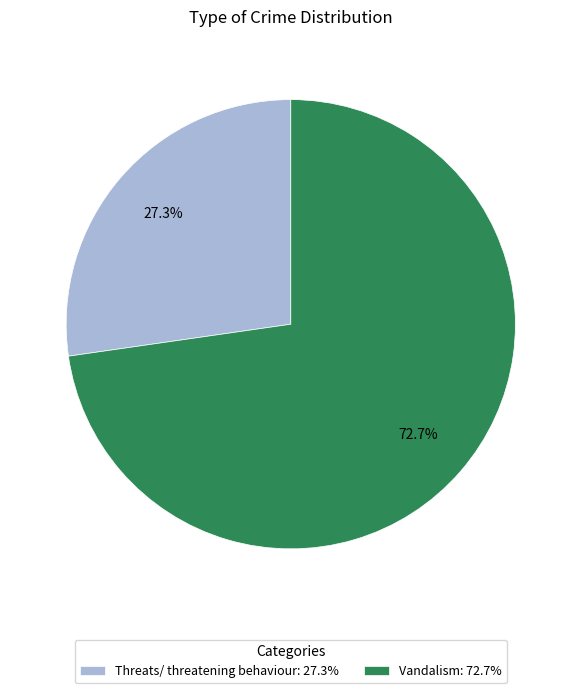

What percentage is NOT represented by Threats/ threatening behaviour?

72.7%